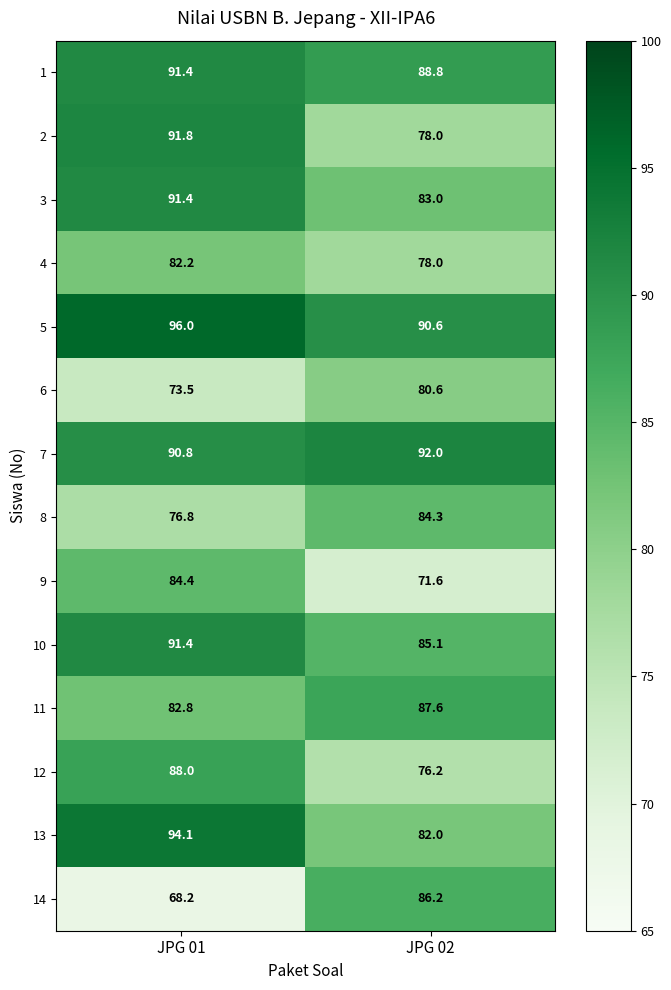

What is the difference between the 6 values at JPG 01 and JPG 02?

7.1